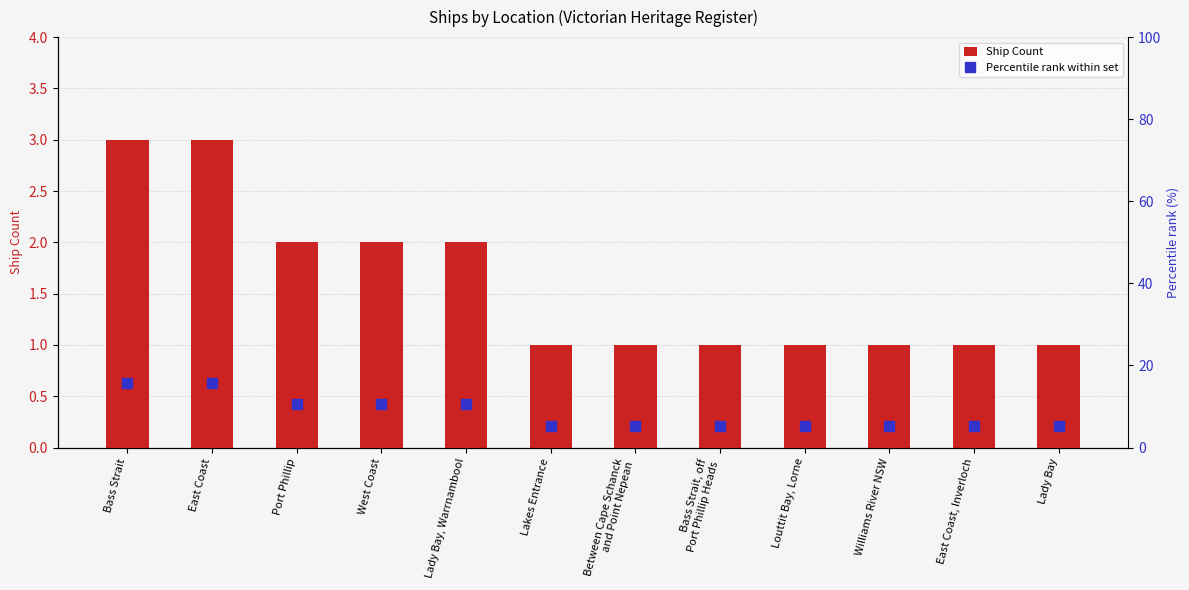

What is the average value of the Ship Count series?

1.6